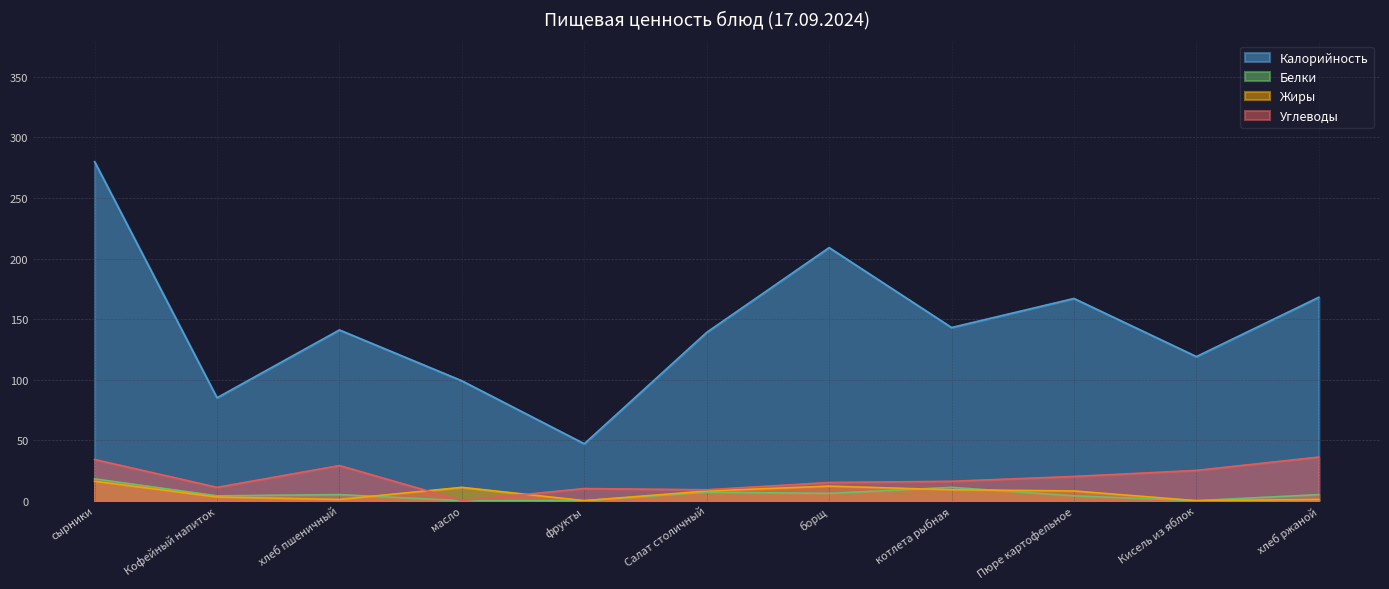

What is the average value of the Жиры series?

6